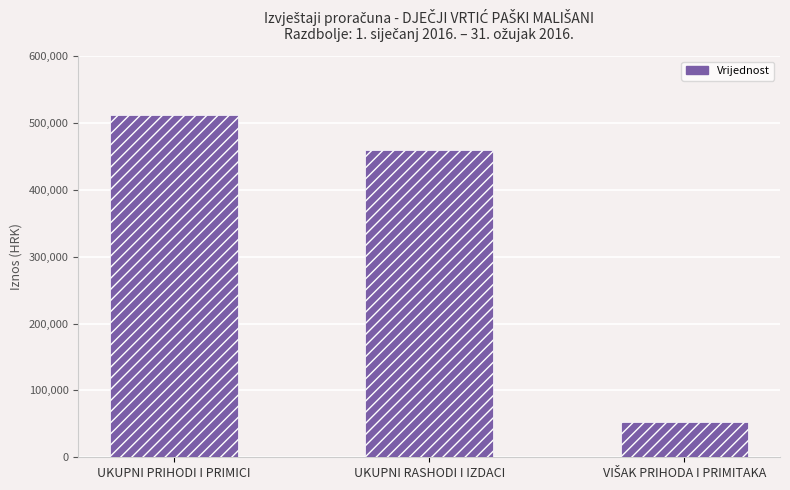

At which label is the value closest to 282120?

UKUPNI RASHODI I IZDACI